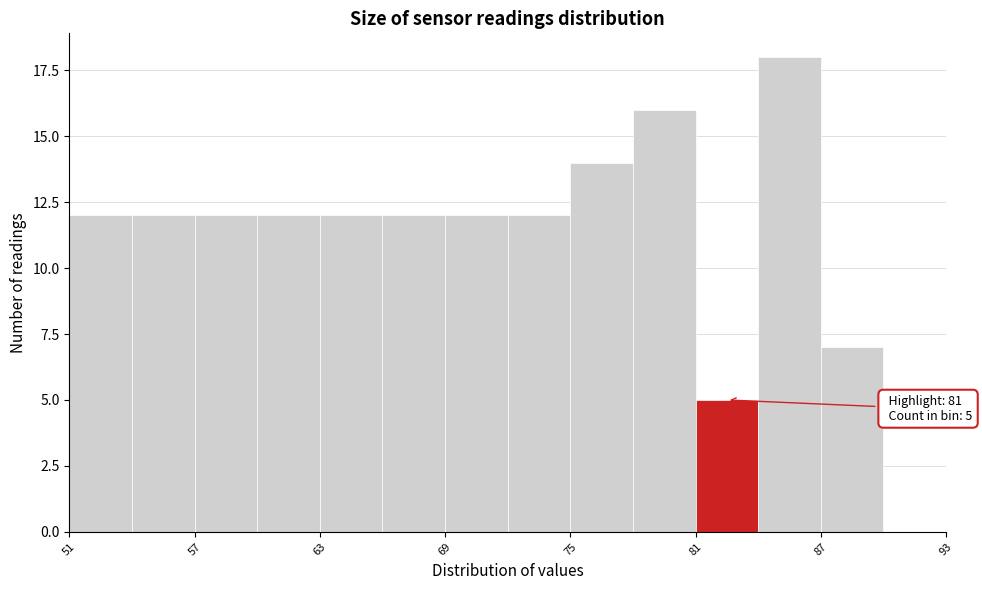

Read against the x-axis, roughly where is the centre of the tallest bar?

86